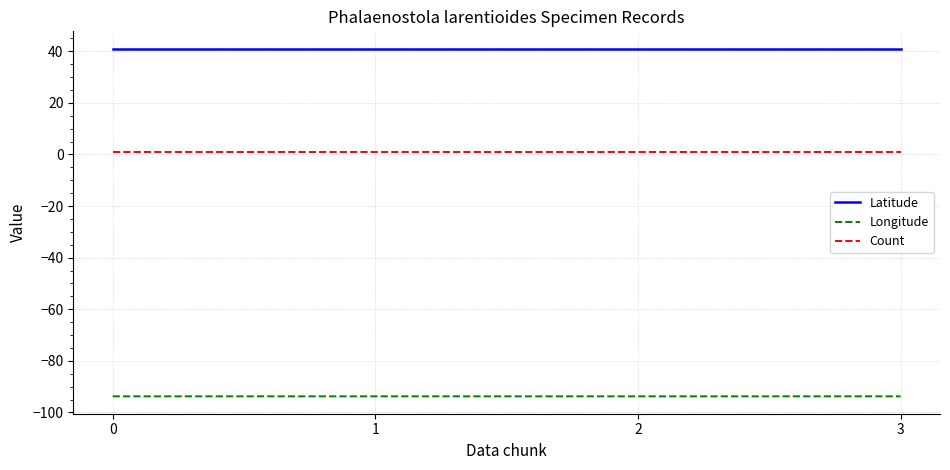

Does the chart display data point markers on the line(s)?

No